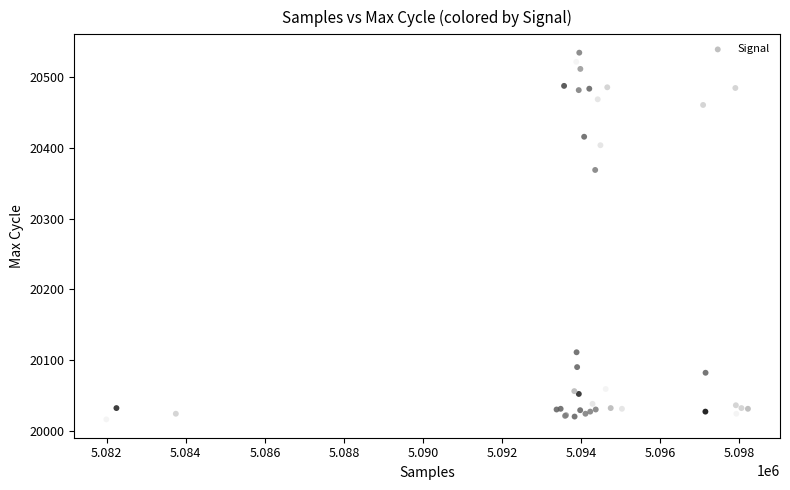

What Y value in the scatter plot is closest to 20275?

20369